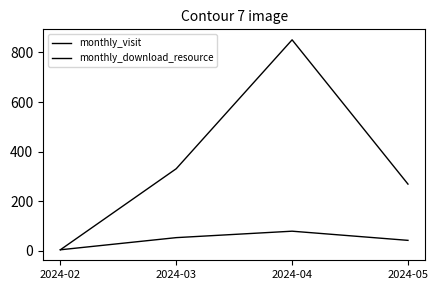

Which has a higher value, 2024-03 or 2024-05?

2024-03